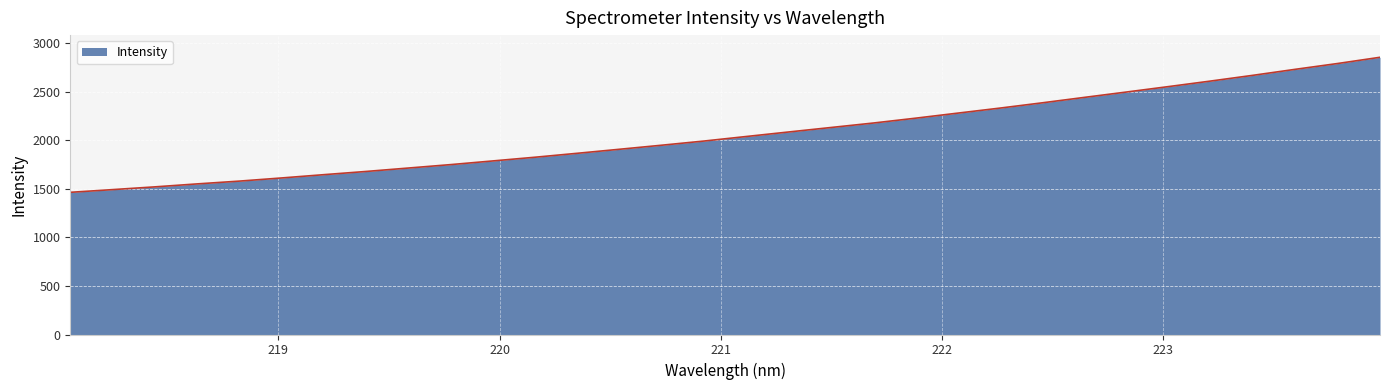

What is the sum of all values?

66136.8